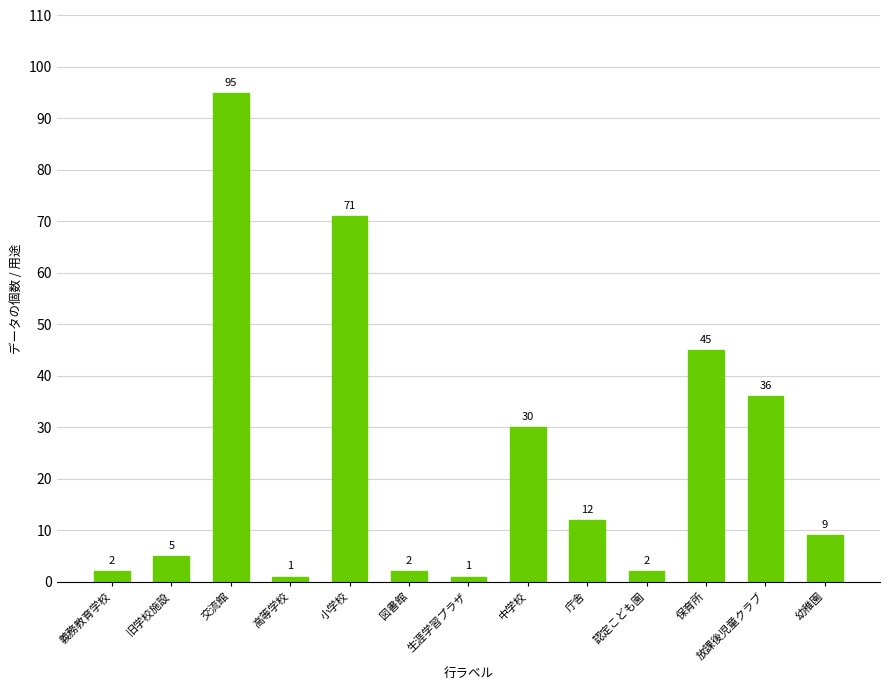

What is the sum of all values?

311